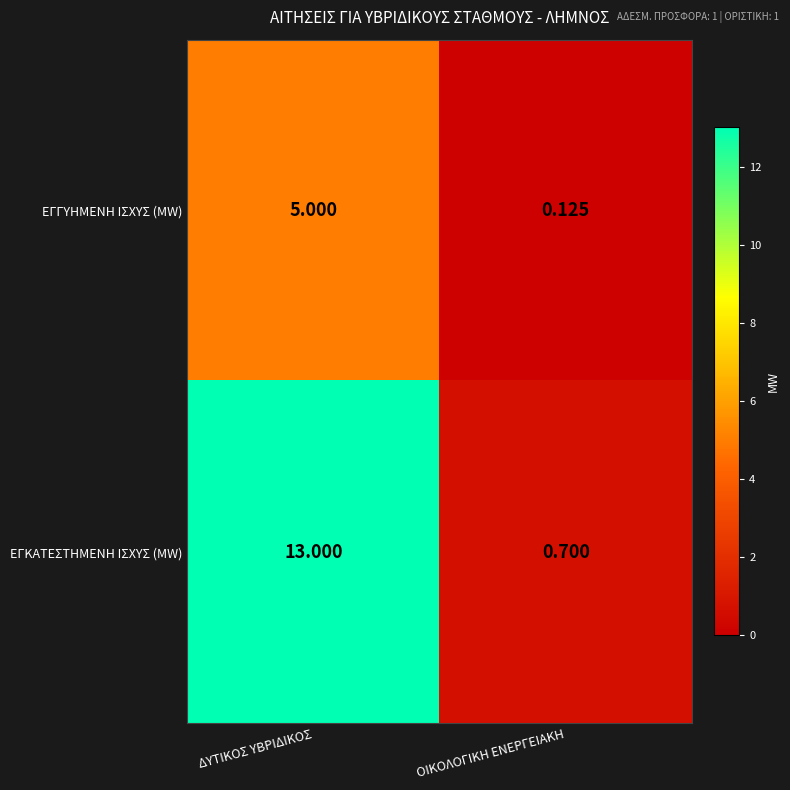

Which series has the largest total across all categories?

ΕΓΚΑΤΕΣΤΗΜΕΝΗ ΙΣΧΥΣ (MW)